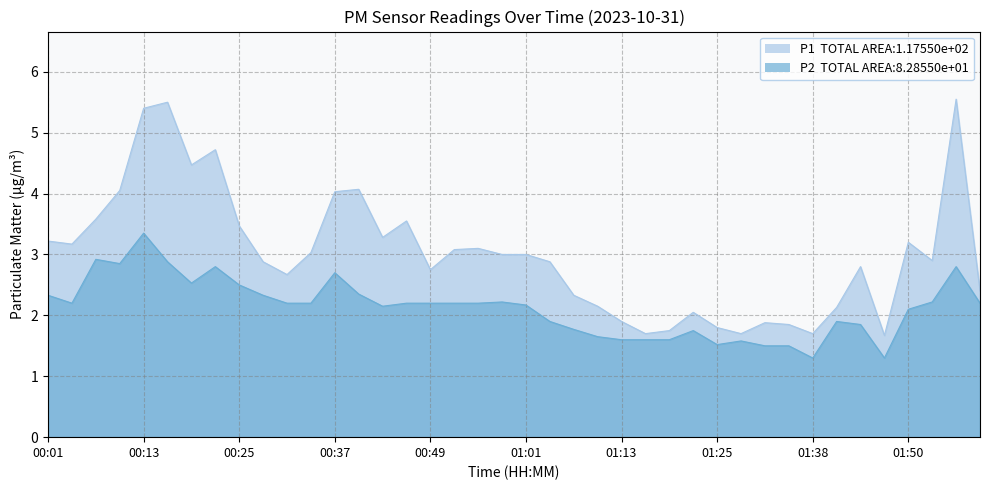

At which label does P1 reach its peak?

01:56